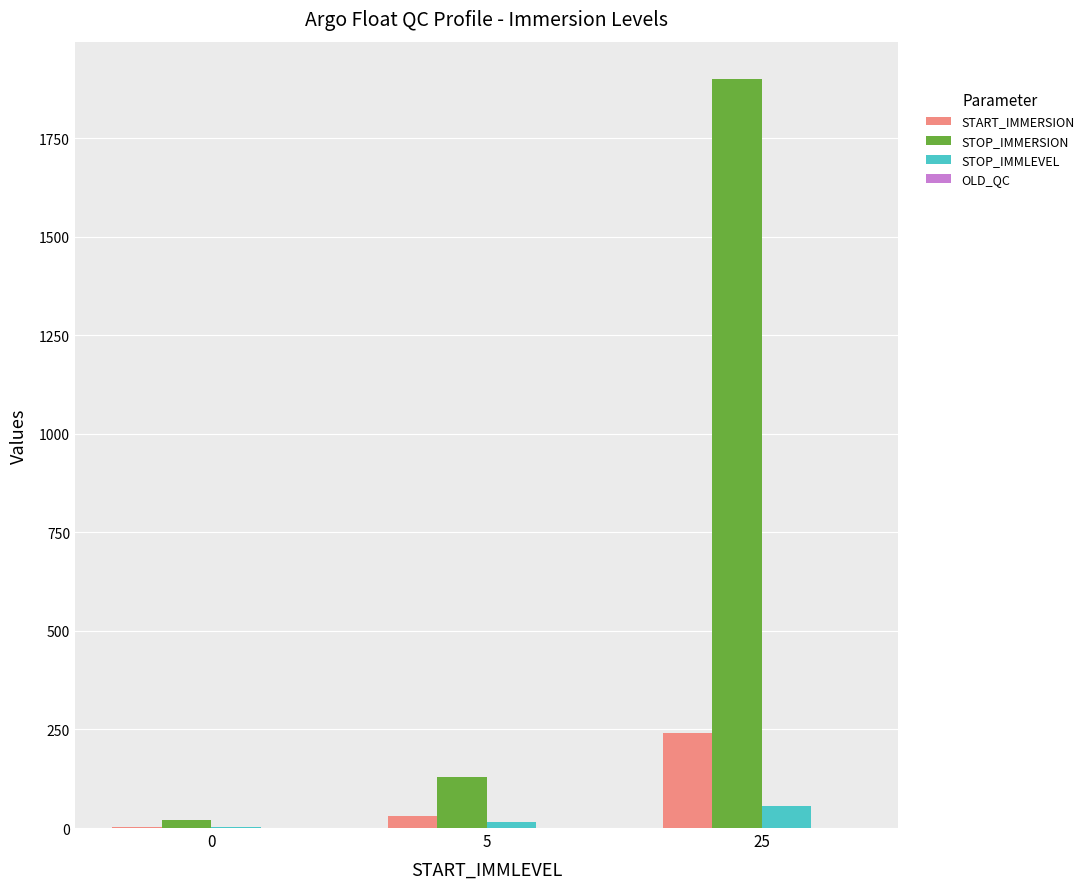

Which series has the largest total across all categories?

STOP_IMMERSION